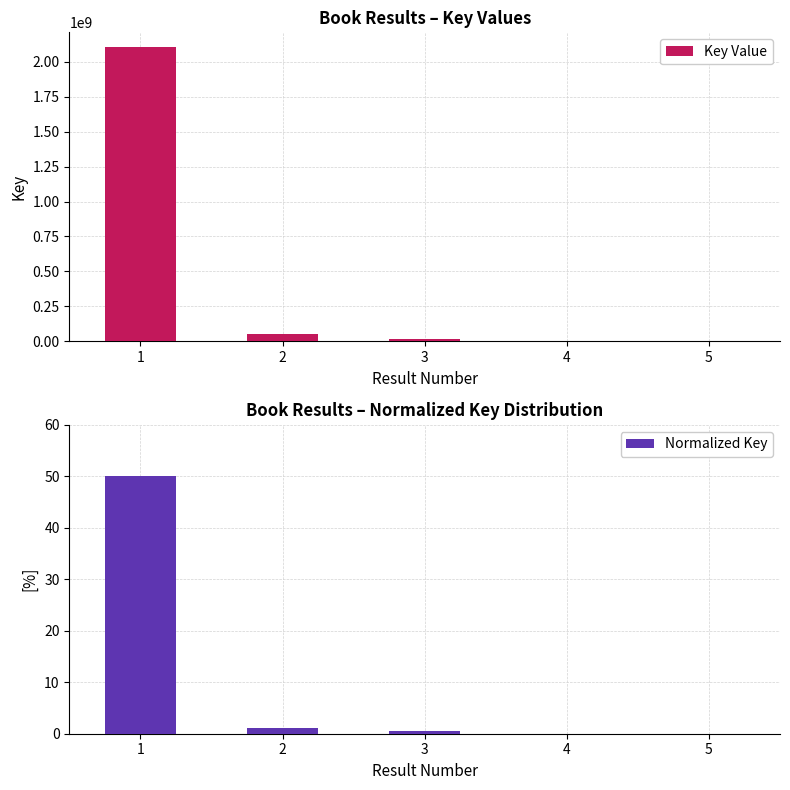

Which category has the lowest value across all series?

3